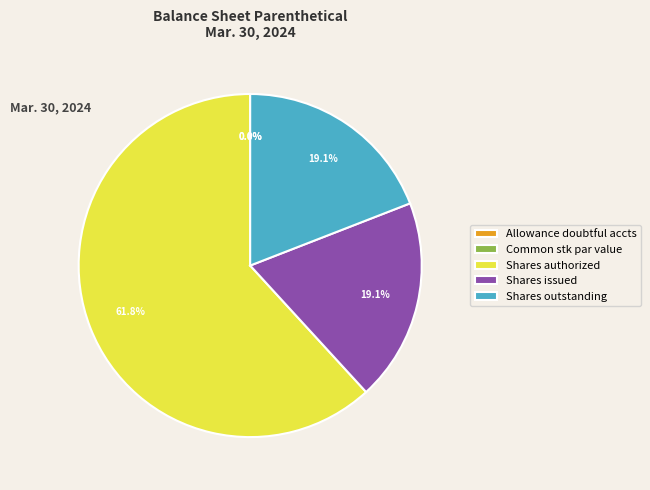

Rank the categories by value from lowest to highest.

Common stock par value, Allowance for doubtful accounts, Common stock shares issued, Common stock shares outstanding, Common stock shares authorized